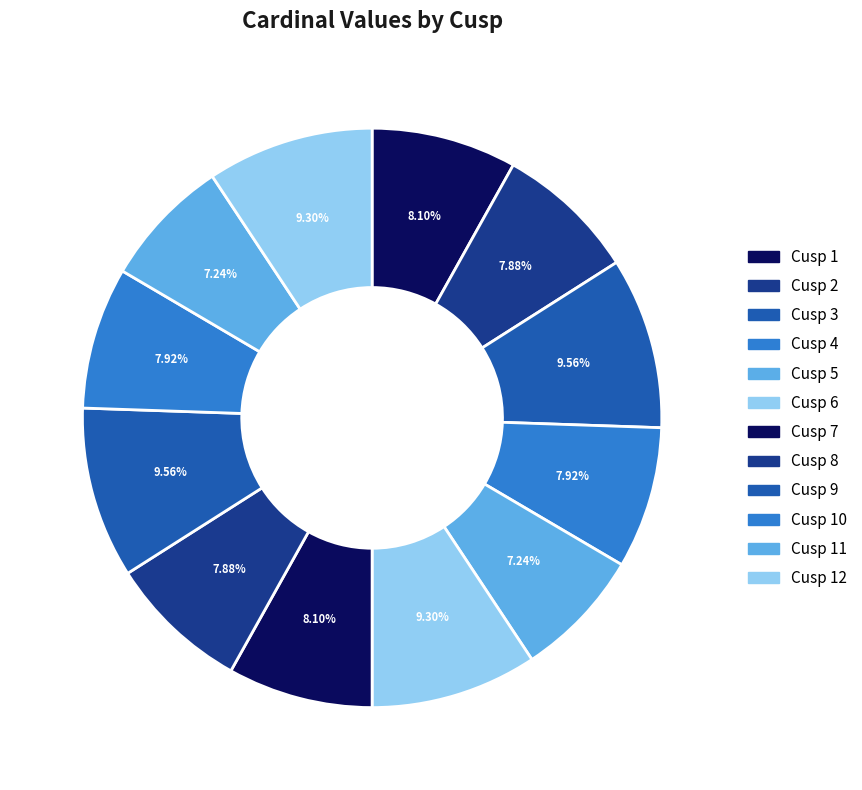

To the nearest percent, what portion does Cusp 12 represent?

9%